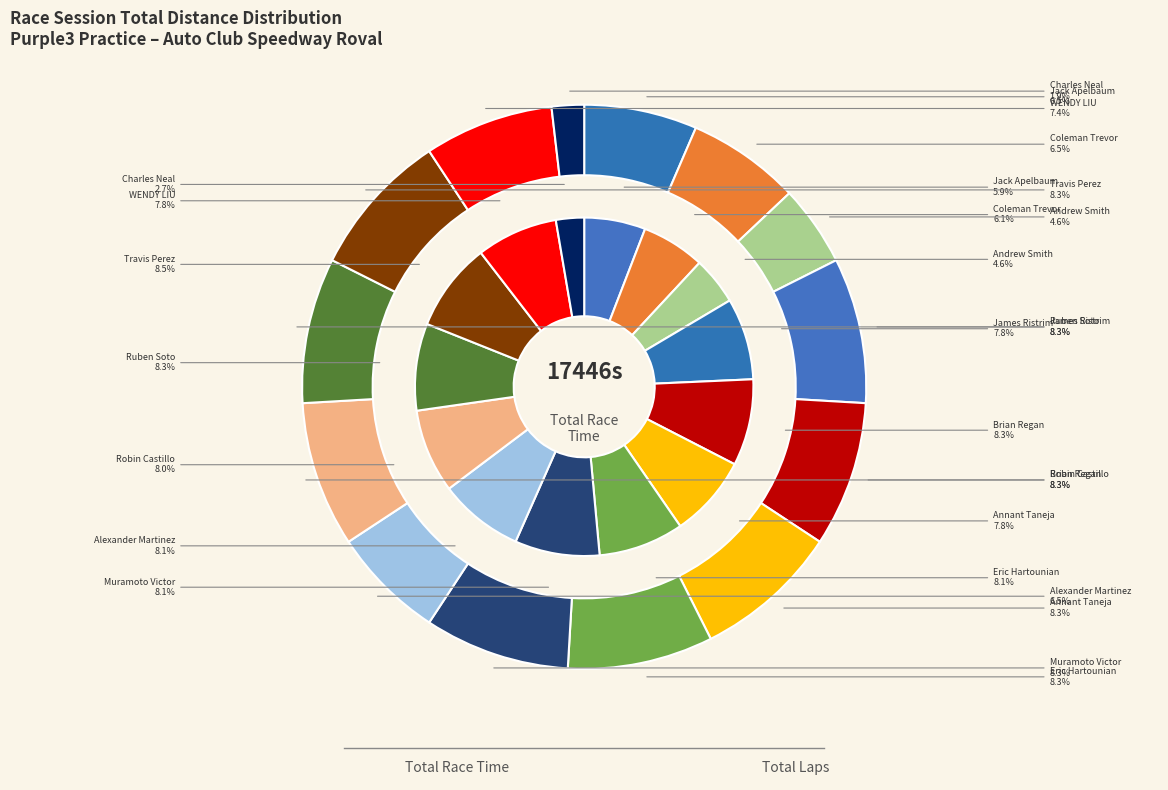

Rank the series at 13 from lowest to highest value.

total_laps, total_time